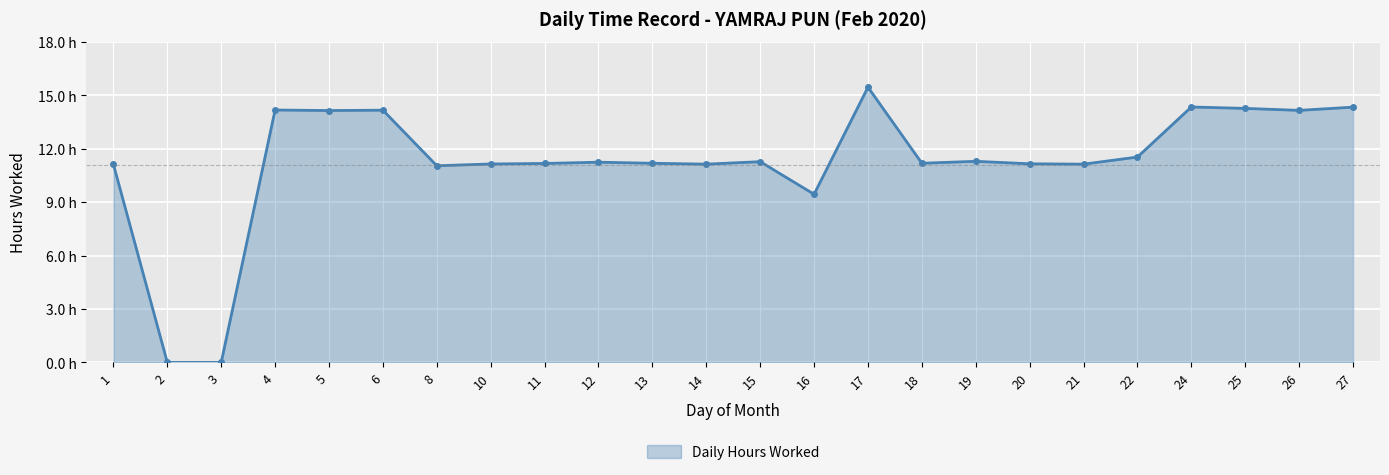

The chart shows a value of 19.9 at 15. True or false?

False